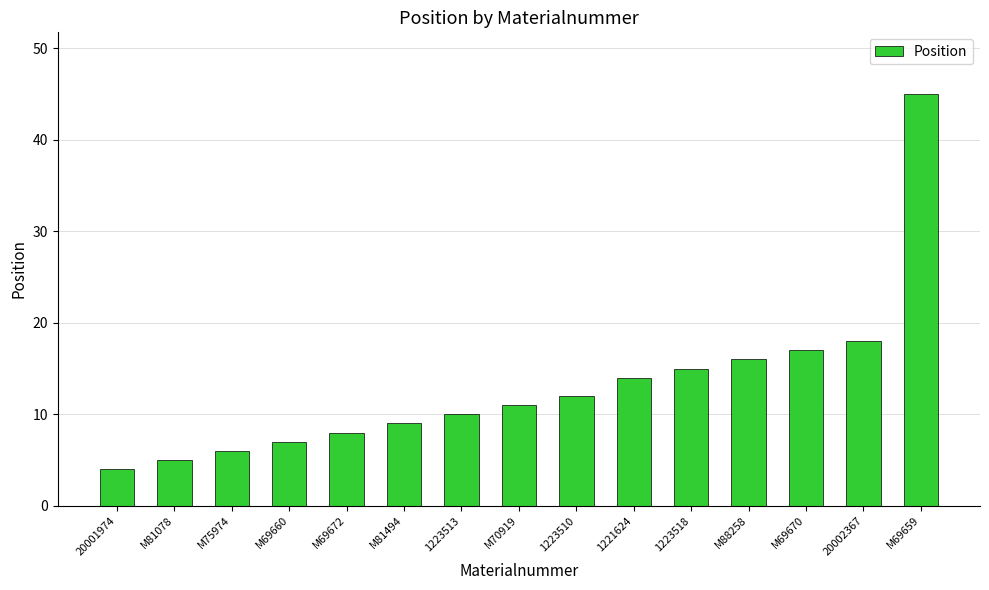

True or false: the data shows 7 at M69660.

True